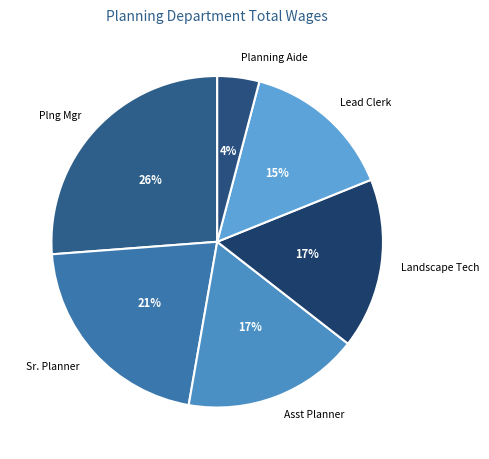

To the nearest percent, what is the difference between the largest and smallest slice percentages?

22%